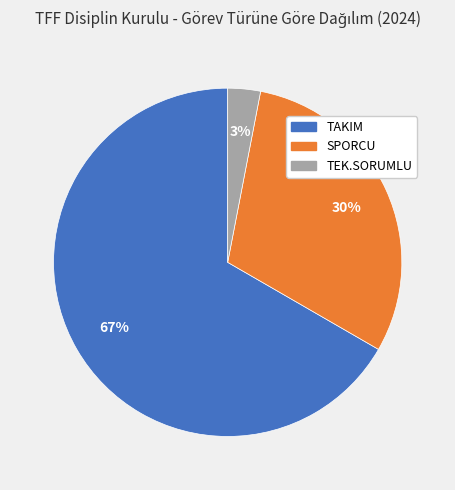

To the nearest percent, what is the combined percentage of TAKIM and SPORCU?

97%